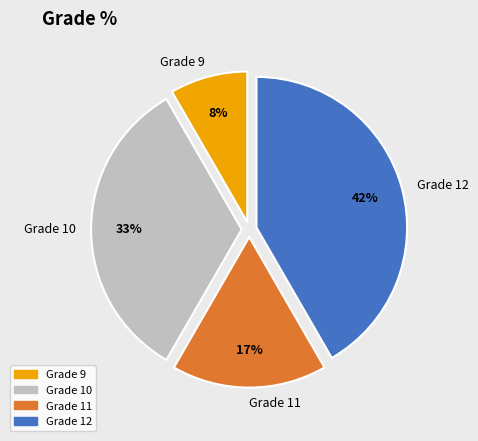

To the nearest percent, what percentage of the pie is Grade 12?

42%